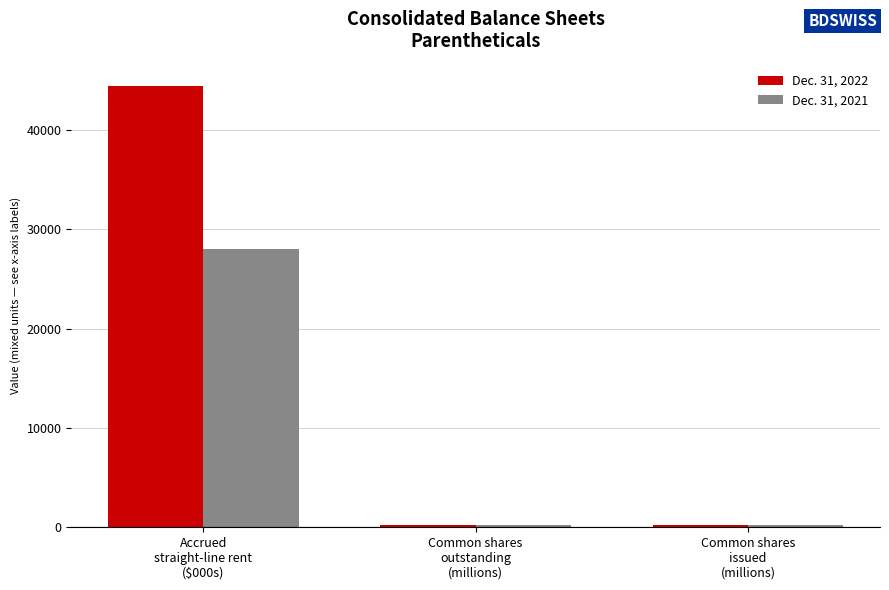

Which series has the largest range (max minus min)?

Dec. 31, 2022